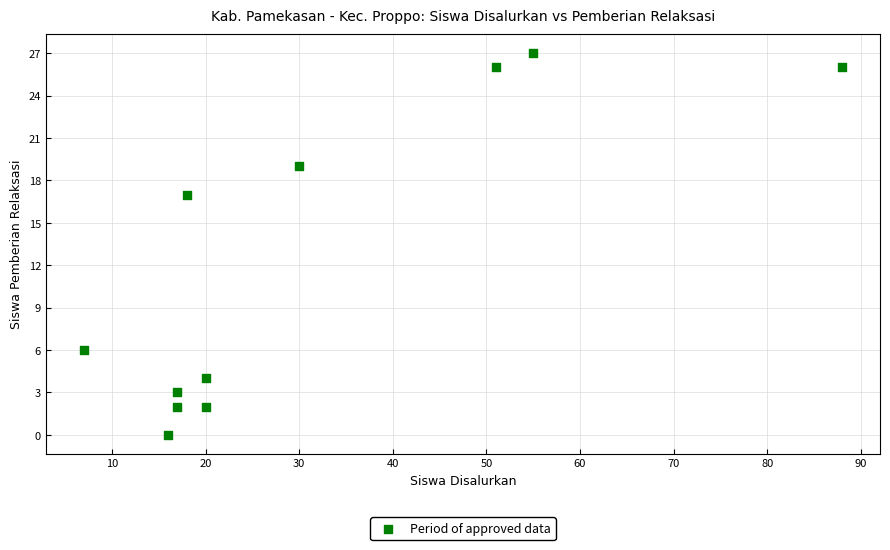

What Y value in the scatter plot is closest to 13?

17